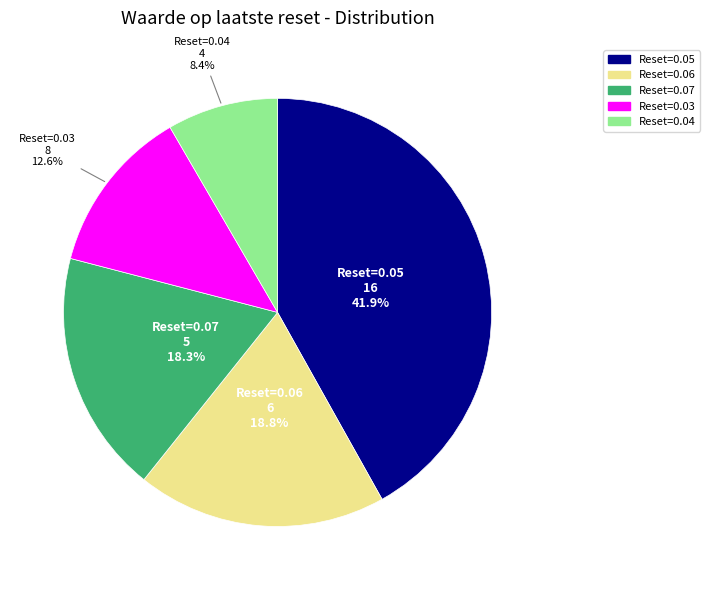

Is there any slice that represents more than half of the pie?

No